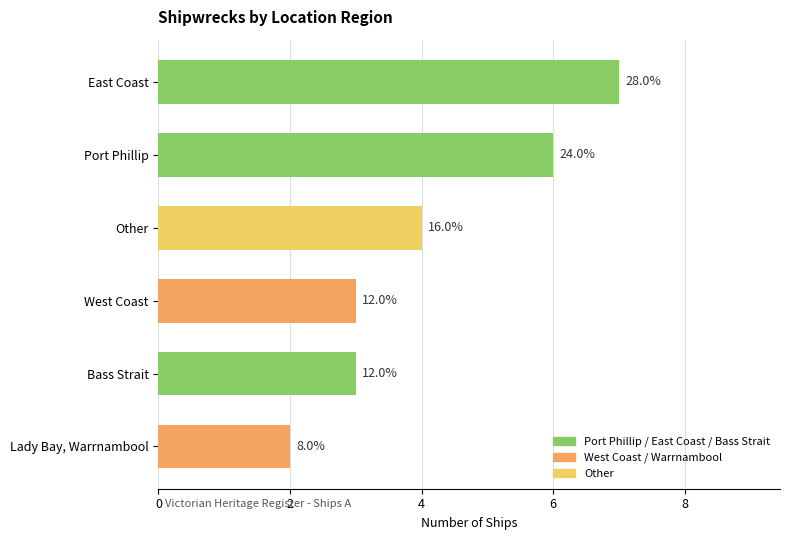

How many bars are there in total?

6